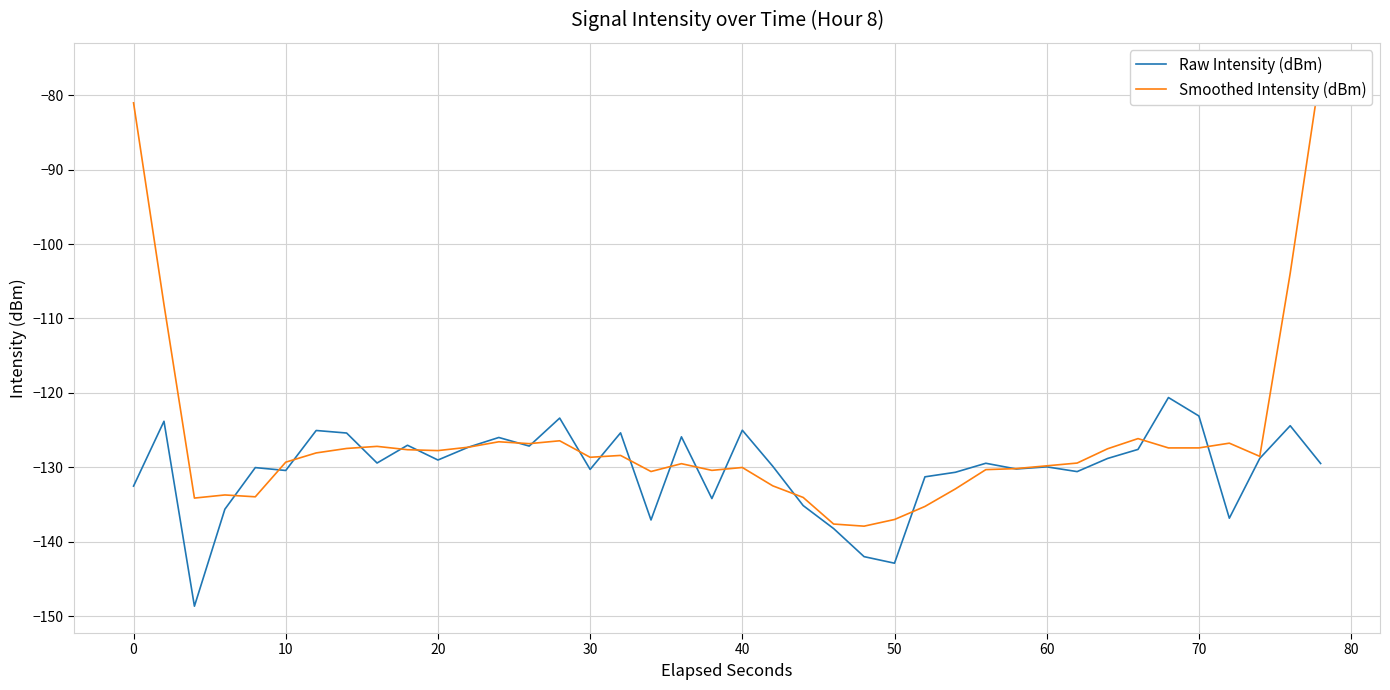

What is the maximum value for Raw Intensity (dBm)?

-120.6